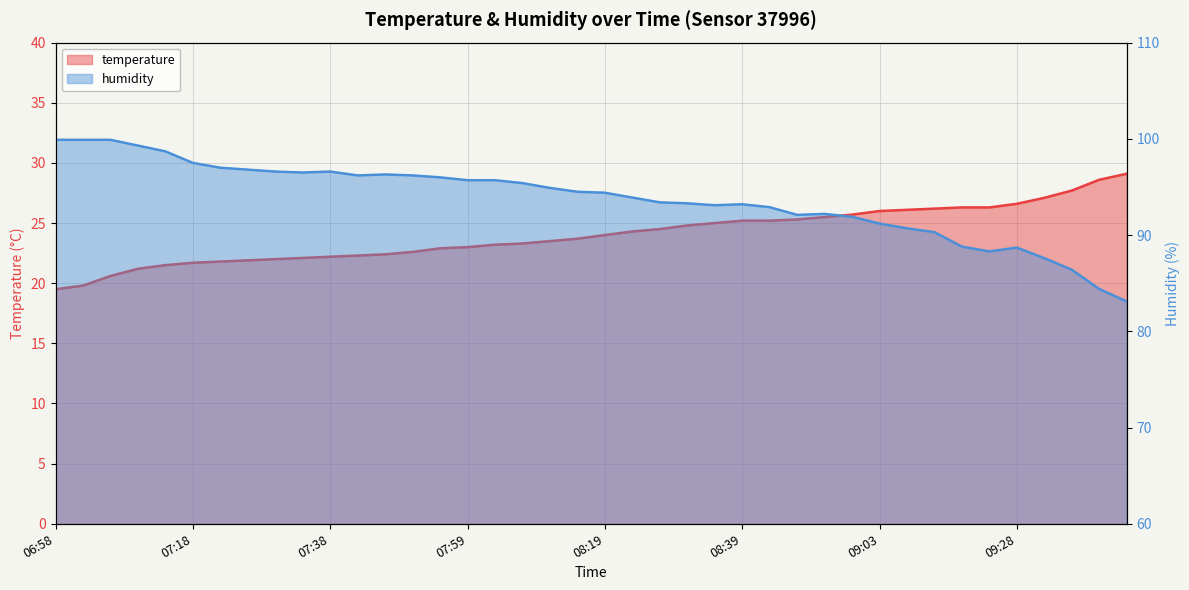

The temperature series shows 27.1 at 09:33. True or false?

True